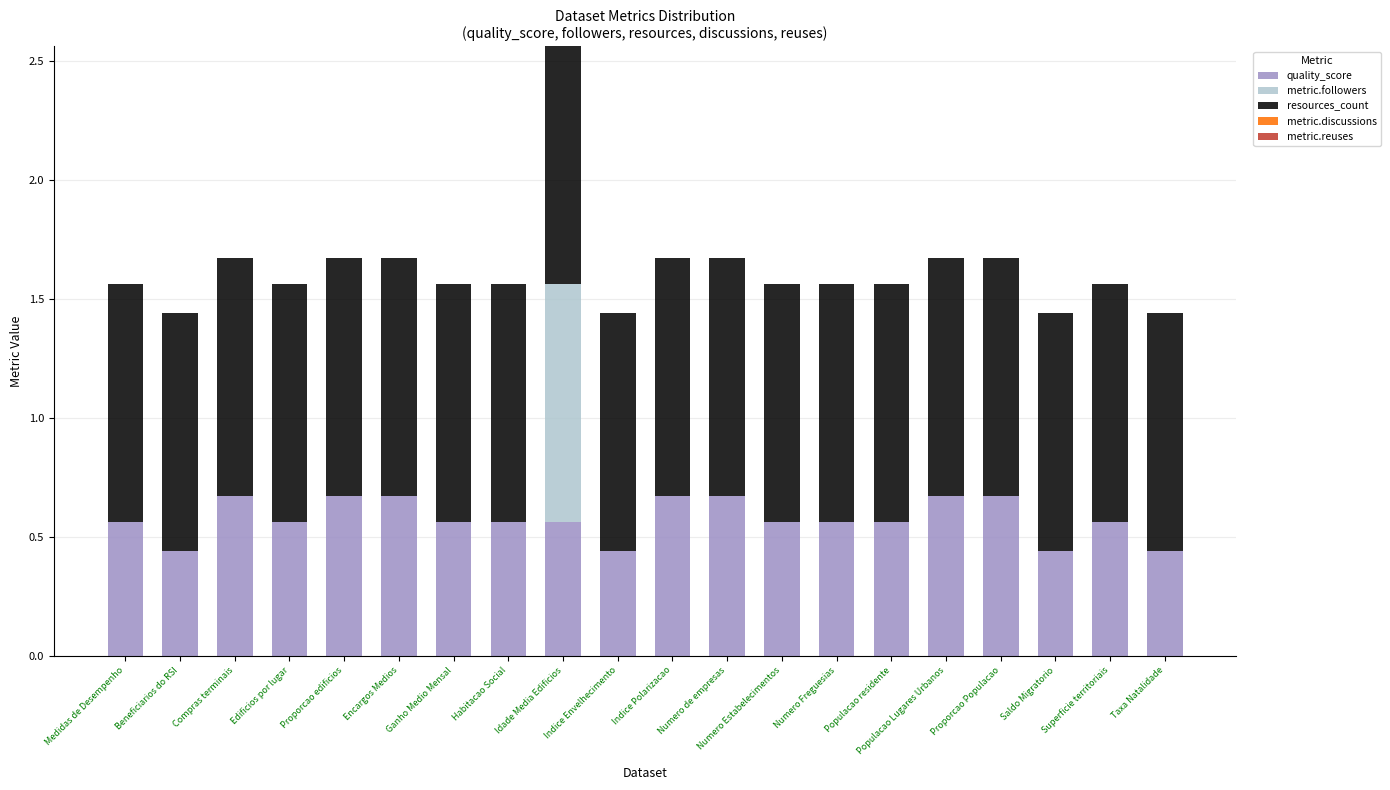

What is the total value across all series at Populacao Lugares Urbanos?

1.7